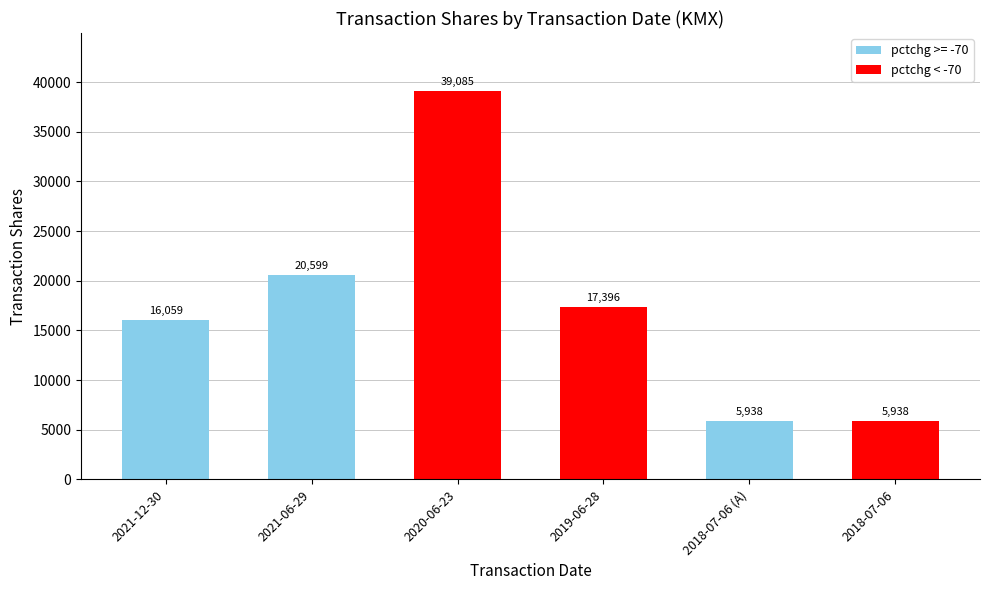

What is the sum of the values at 2020-06-23 and 2018-07-06 (A)?

45023